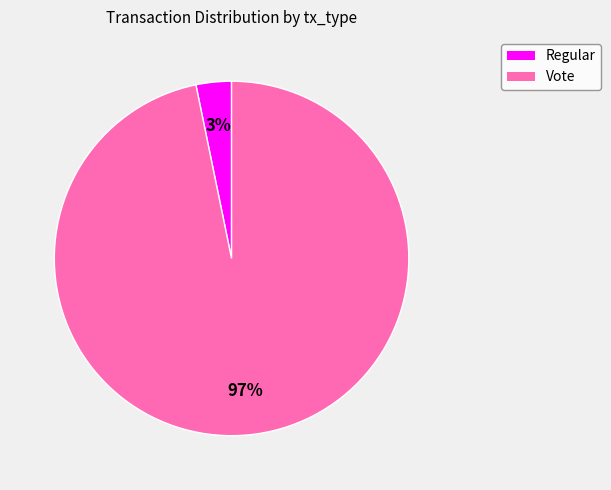

How many segments does this pie chart have?

2